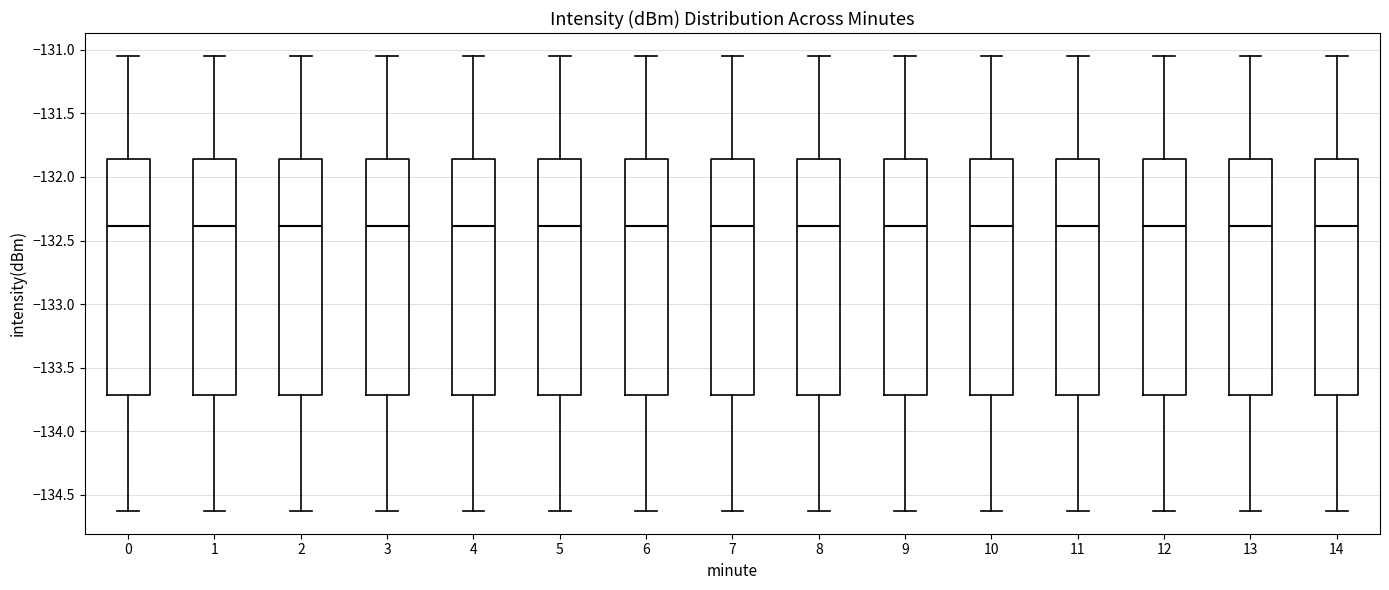

Reading left to right, transcribe this box plot: for each box, give where its median line is, the range the box spans, and where its two whiskers end, as read against the y-axis. The values are not printed on the chart, so give them approximately, as read against the axis.

0: median -132.40, box -133.70 to -131.85, whiskers -134.65 to -131.05
1: median -132.40, box -133.70 to -131.85, whiskers -134.65 to -131.05
2: median -132.40, box -133.70 to -131.85, whiskers -134.65 to -131.05
3: median -132.40, box -133.70 to -131.85, whiskers -134.65 to -131.05
4: median -132.40, box -133.70 to -131.85, whiskers -134.65 to -131.05
5: median -132.40, box -133.70 to -131.85, whiskers -134.65 to -131.05
6: median -132.40, box -133.70 to -131.85, whiskers -134.65 to -131.05
7: median -132.40, box -133.70 to -131.85, whiskers -134.65 to -131.05
8: median -132.40, box -133.70 to -131.85, whiskers -134.65 to -131.05
9: median -132.40, box -133.70 to -131.85, whiskers -134.65 to -131.05
10: median -132.40, box -133.70 to -131.85, whiskers -134.65 to -131.05
11: median -132.40, box -133.70 to -131.85, whiskers -134.65 to -131.05
12: median -132.40, box -133.70 to -131.85, whiskers -134.65 to -131.05
13: median -132.40, box -133.70 to -131.85, whiskers -134.65 to -131.05
14: median -132.40, box -133.70 to -131.85, whiskers -134.65 to -131.05